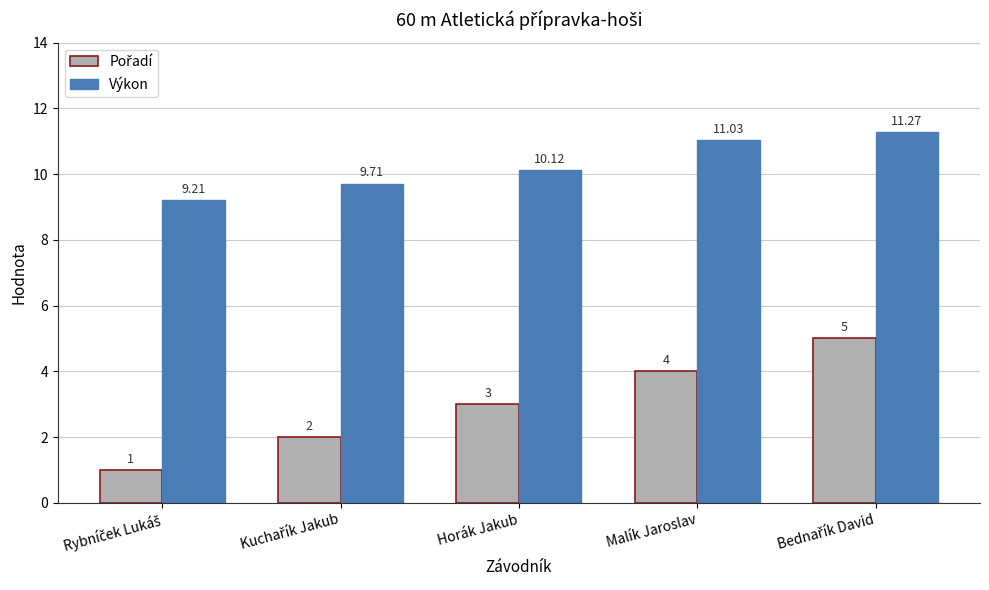

At how many categories does at least one series exceed 10?

3